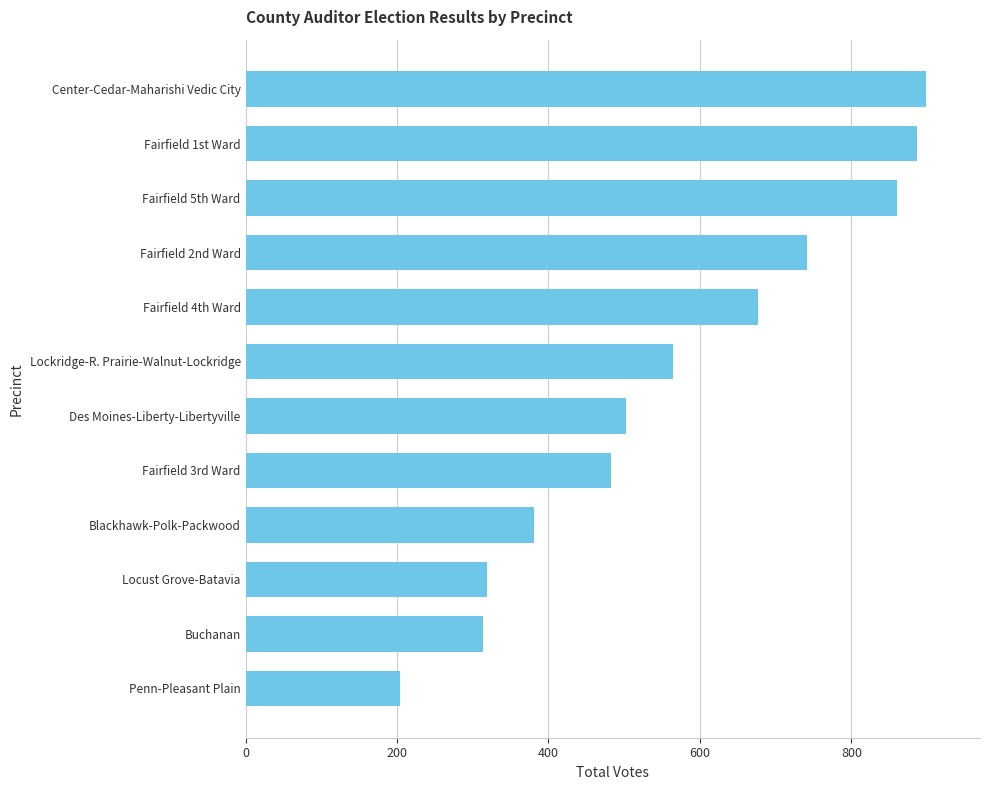

Reading top to bottom, what are all the values shown in this chart?

898	887	860	741	677	565	502	483	381	319	314	204